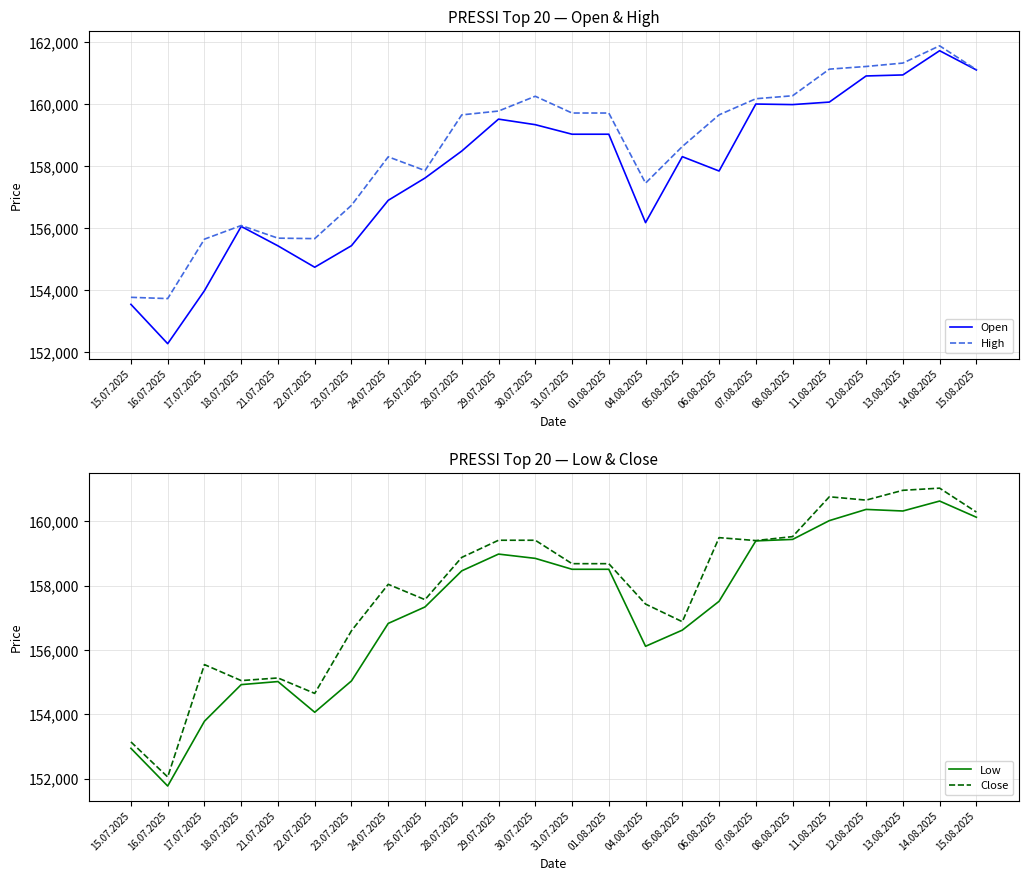

At which category does High reach its first local peak?

18.07.2025